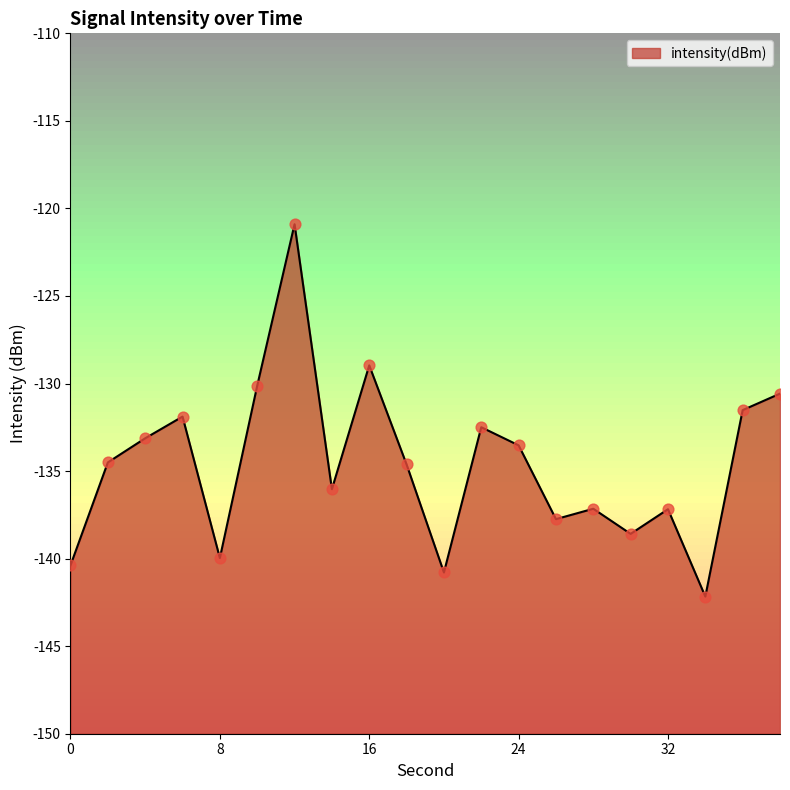

What is the change in value from 10 to 22?

-2.4